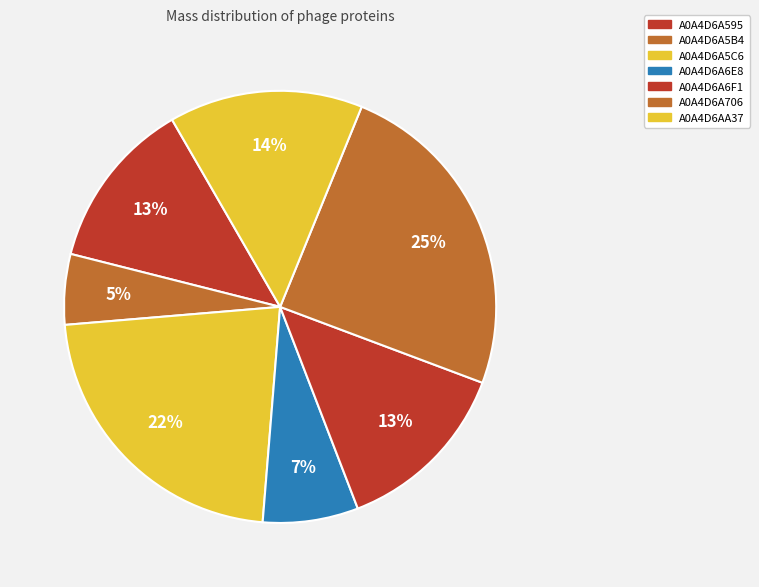

How many slices are in this pie chart?

7